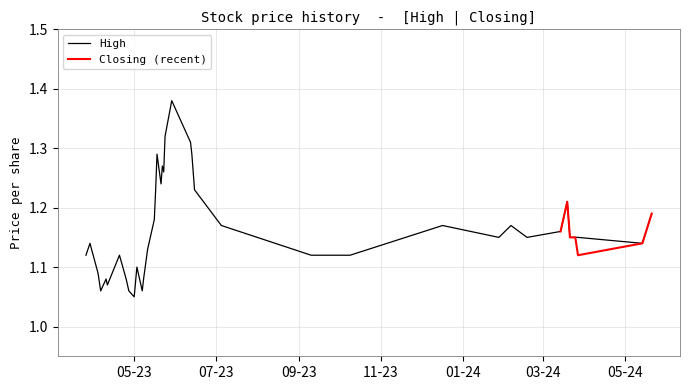

At how many categories does at least one series exceed 1?

40